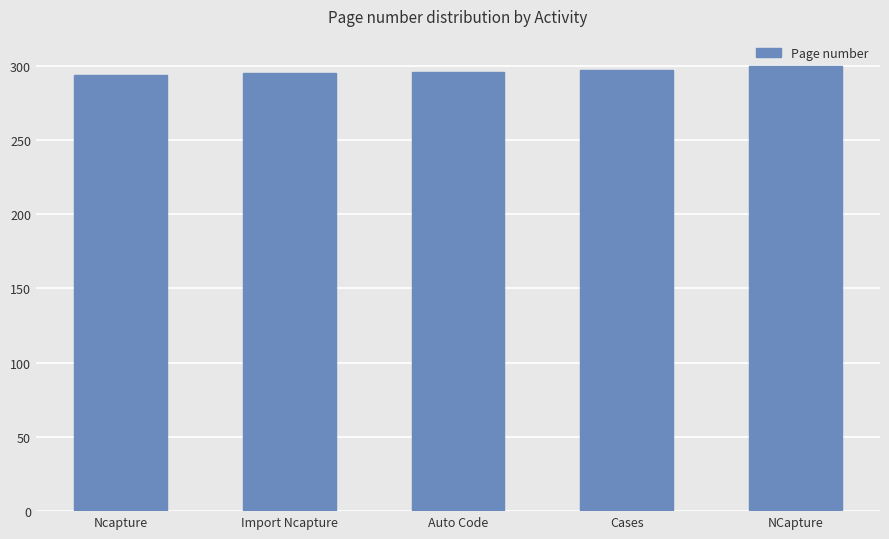

Does the chart contain stacked bars?

No